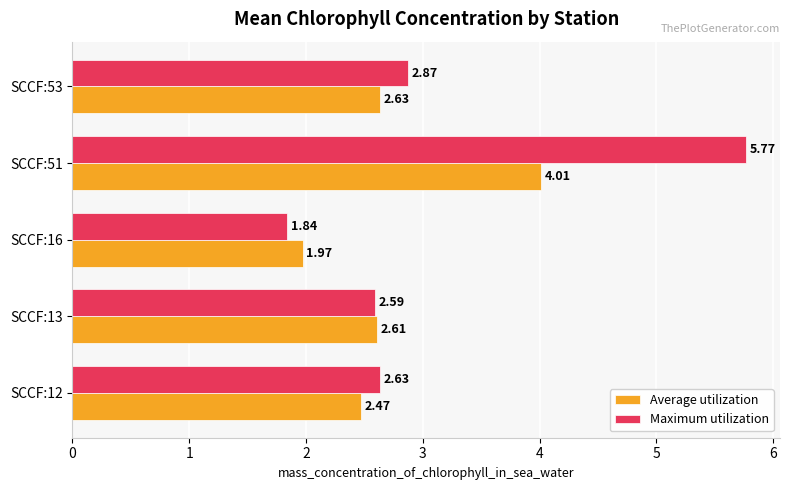

What is the difference between the second highest and minimum values in the Average utilization series?

0.7